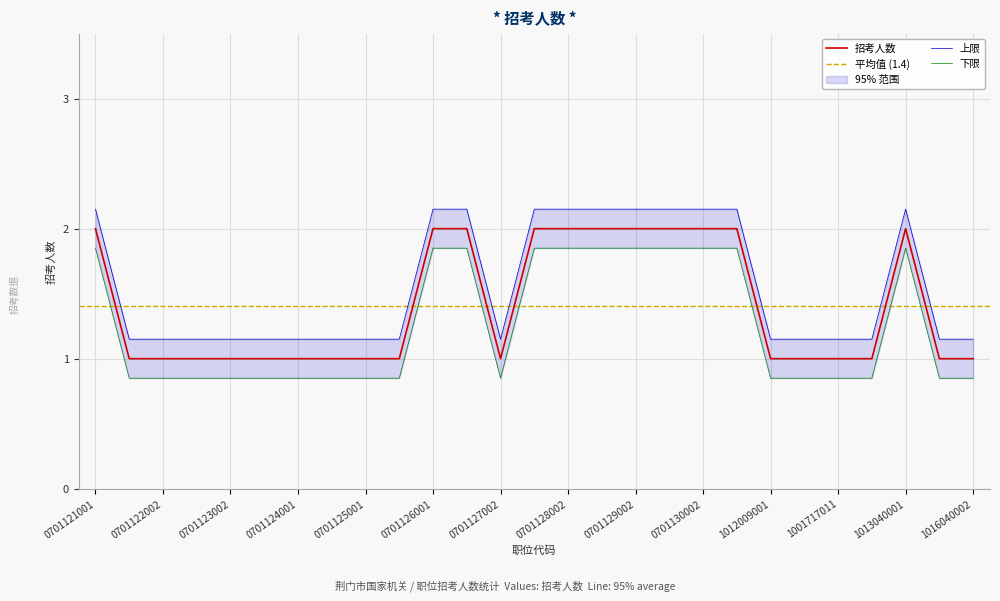

Which has a higher value, 0701128002 or 1015040003?

0701128002